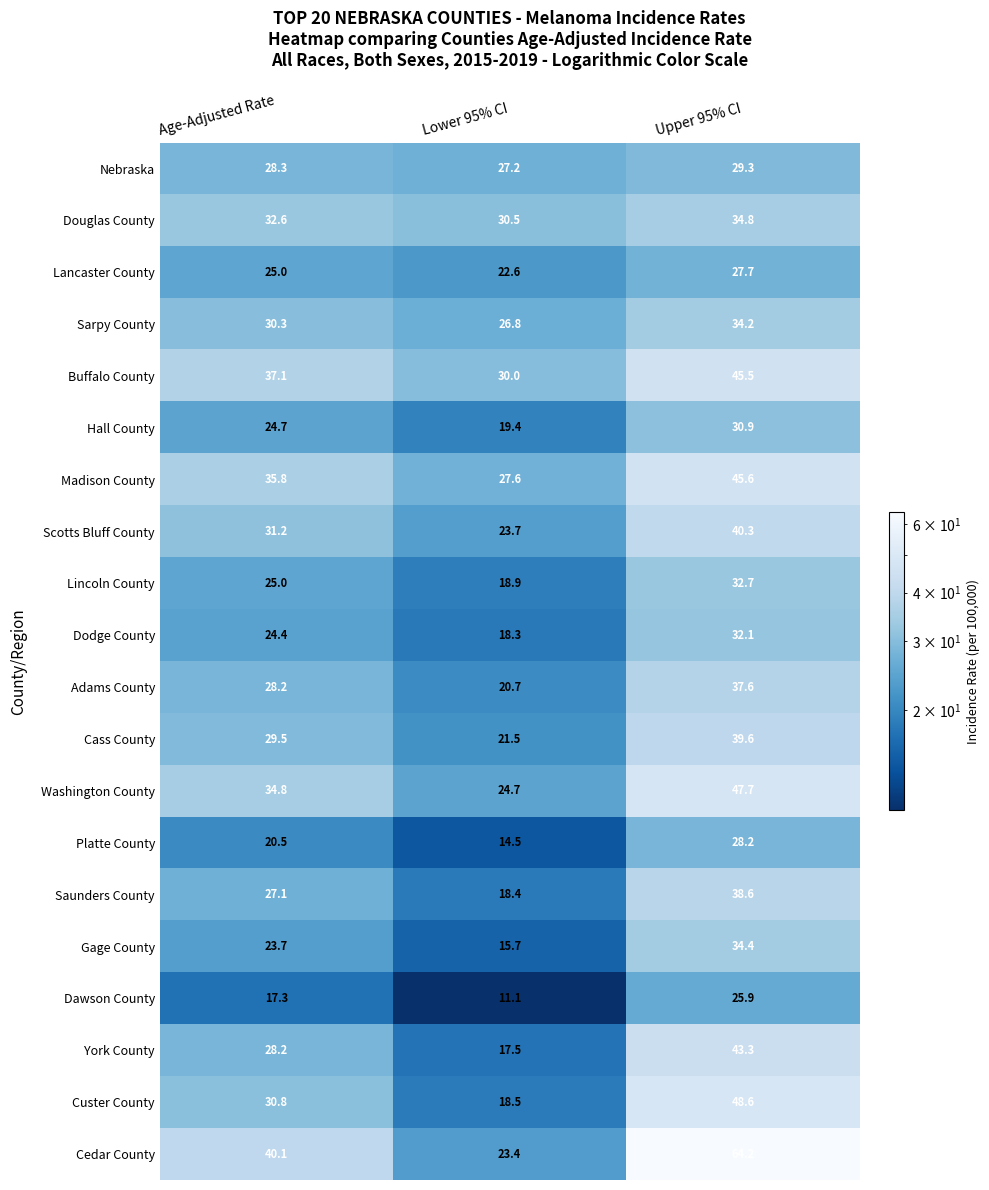

Which series has the largest range (max minus min)?

Cedar County